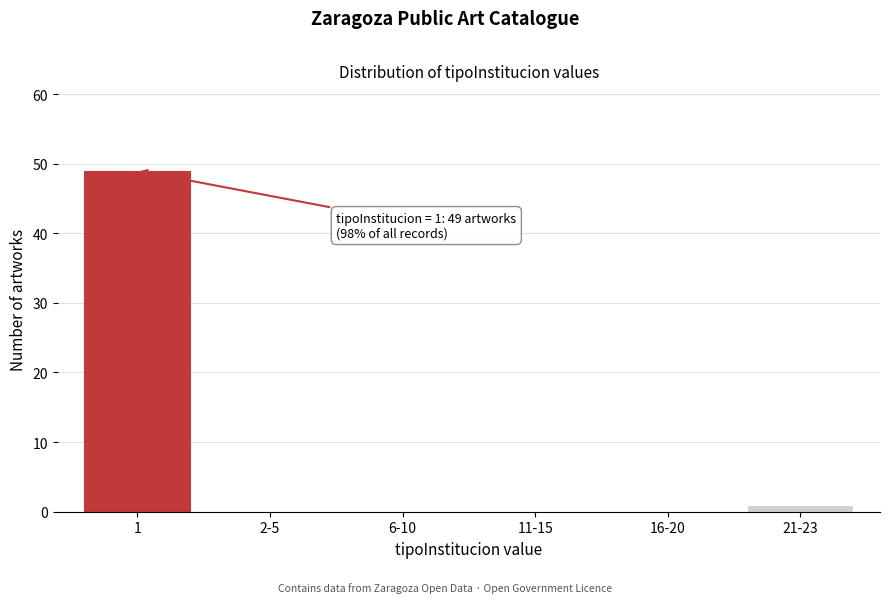

Reading left to right, extract all data points from this chart.

1=49	2-5=0	6-10=0	11-15=0	16-20=0	21-23=1